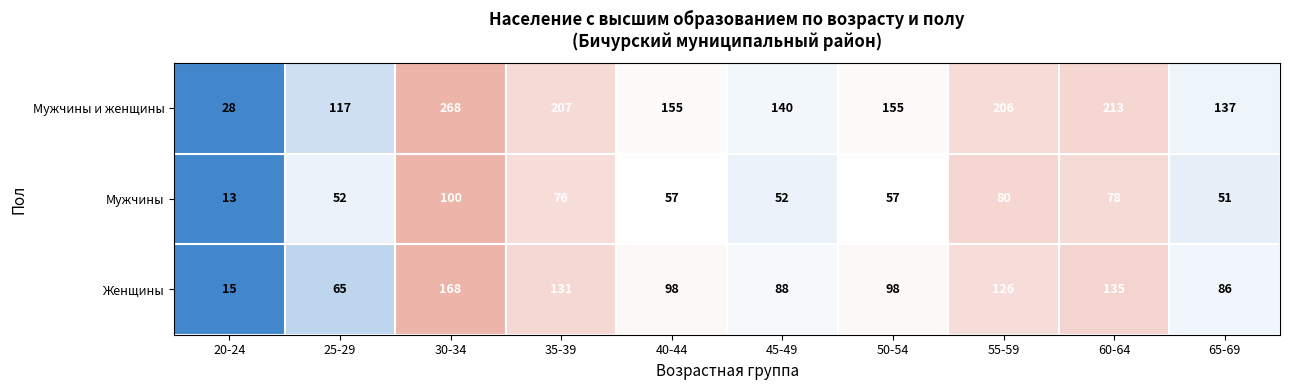

Which series has the largest total across all categories?

Мужчины и женщины